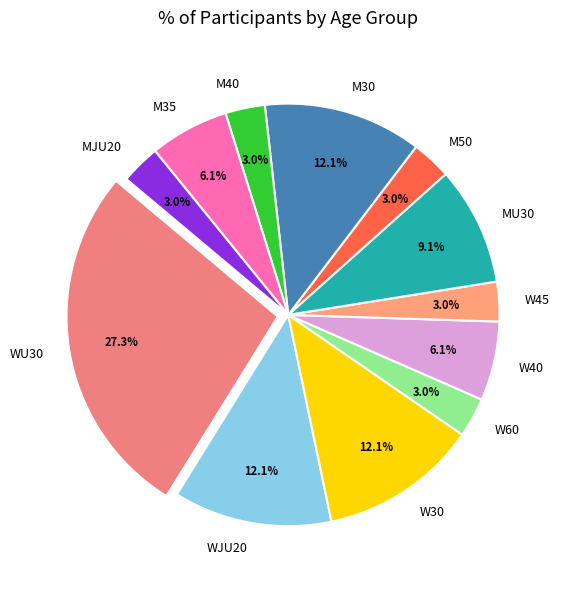

True or false: W30 accounts for 12% of the total.

True